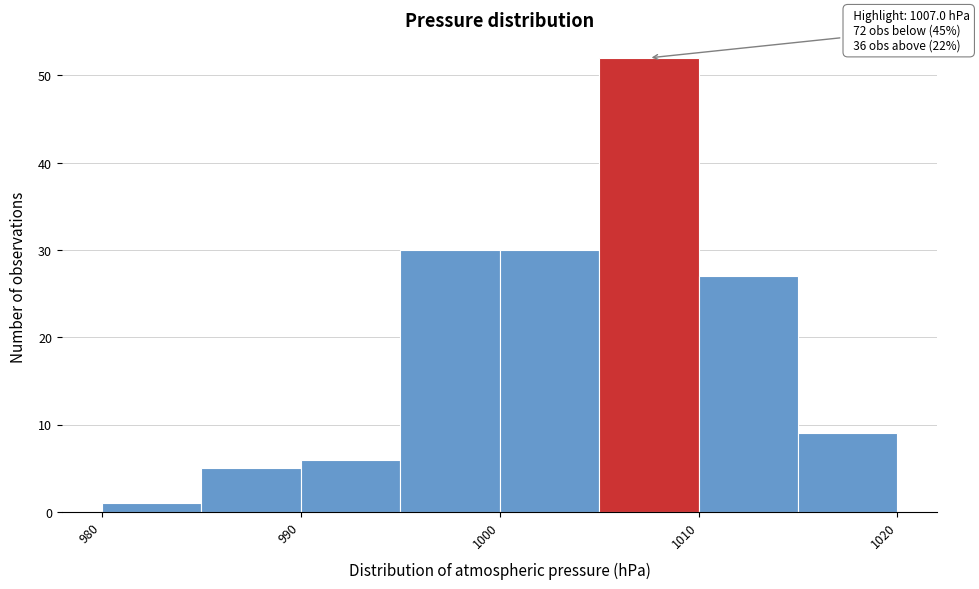

Over which range of the x-axis is the bar tallest?

1005 to 1010